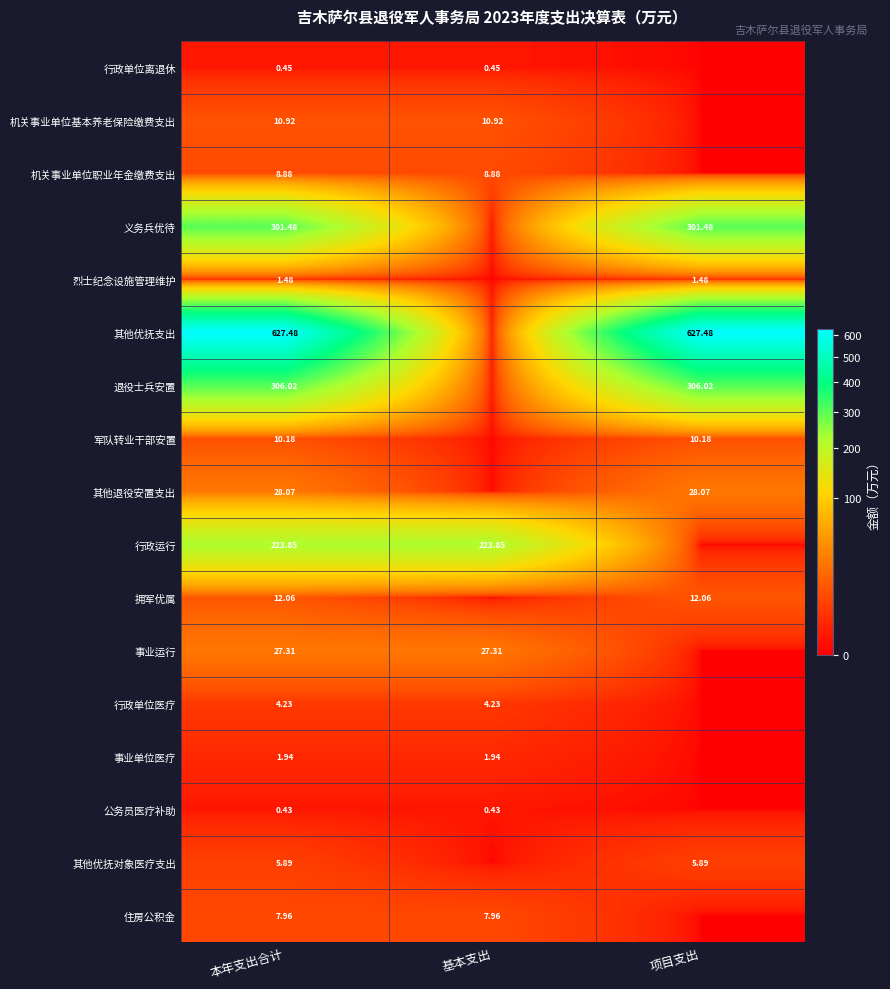

Is the value of 事业运行 at 本年支出合计 greater than the value of 烈士纪念设施管理维护 at 本年支出合计?

Yes